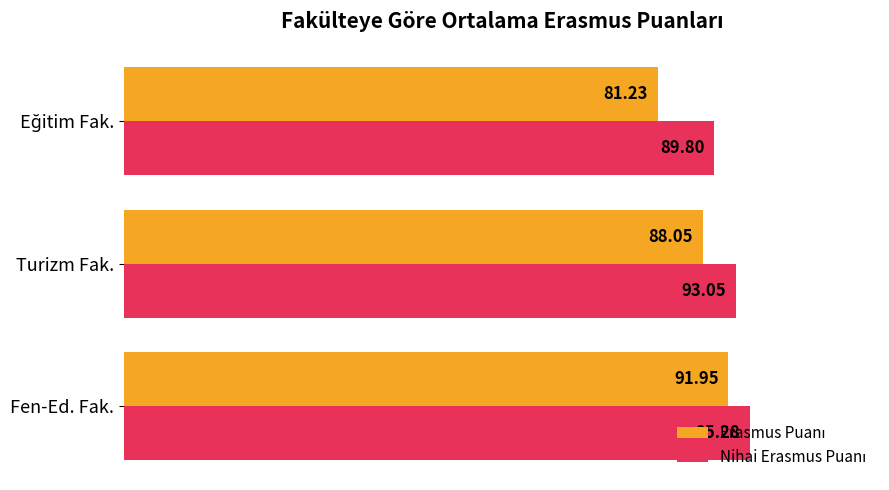

What is the total value across all series at Turizm Fak.?

181.1